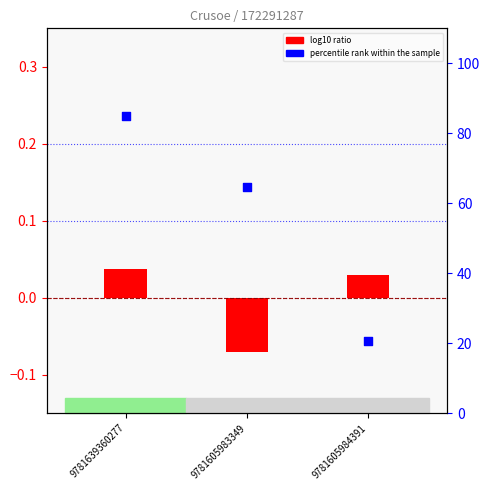

Which series has the largest total across all categories?

percentile rank within the sample